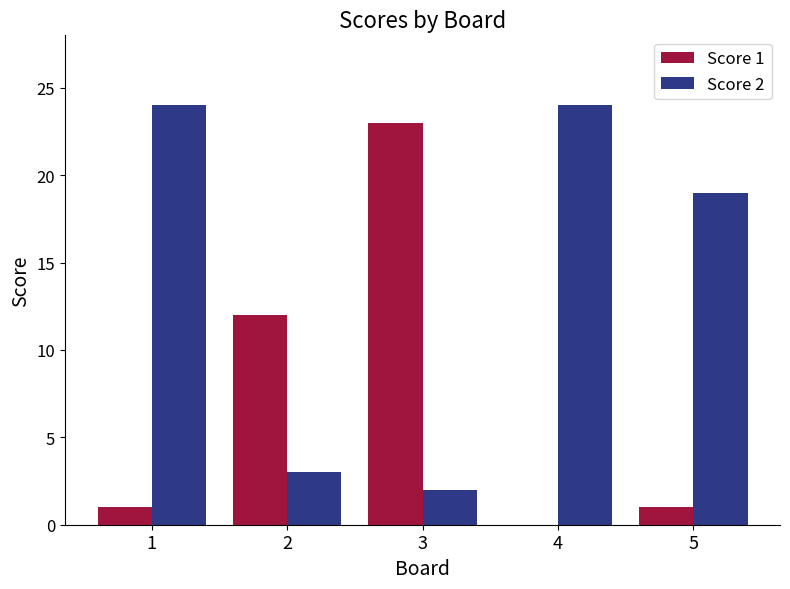

The value of Score 2 at 2 is 1. True or false?

False